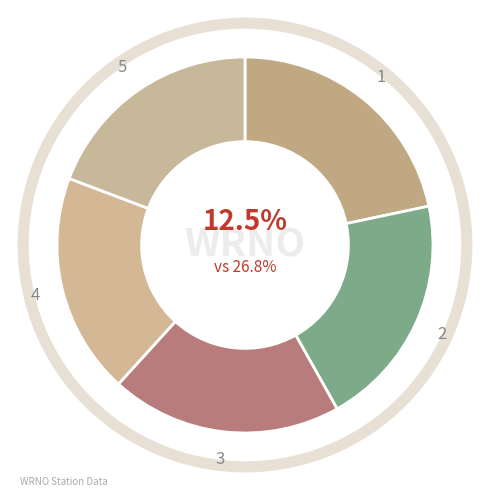

Count the number of slices in the pie.

5